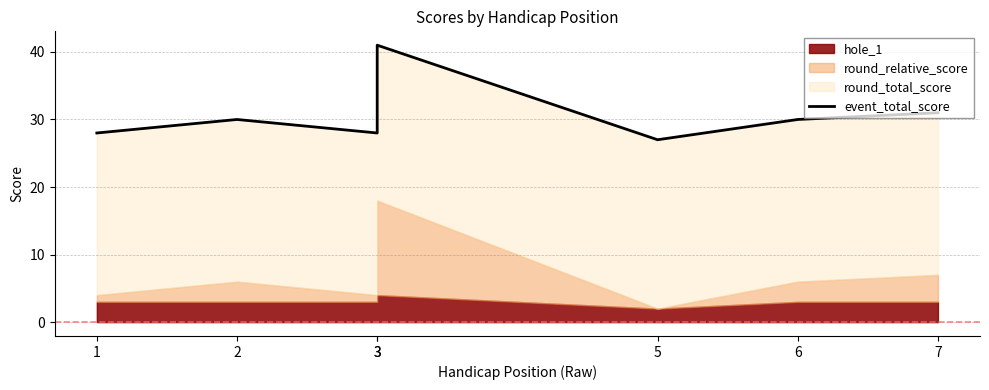

What is the ratio of the value at 6 to the value at 3?

1.1